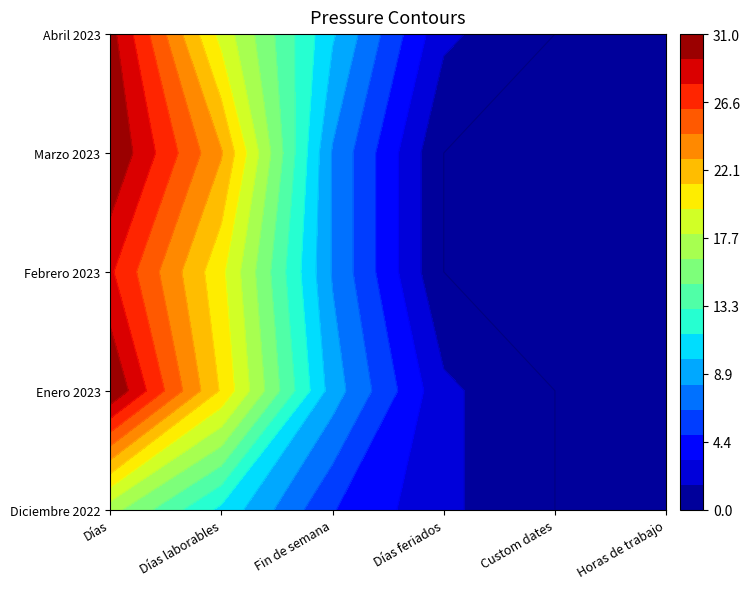

Reading left to right, extract all data points from this chart.

Diciembre 2022: 17	11	5	2	0	0
Enero 2023: 31	21	9	2	0	0
Febrero 2023: 28	20	8	0	0	0
Marzo 2023: 31	23	8	0	0	0
Abril 2023: 30	19	10	2	0	0